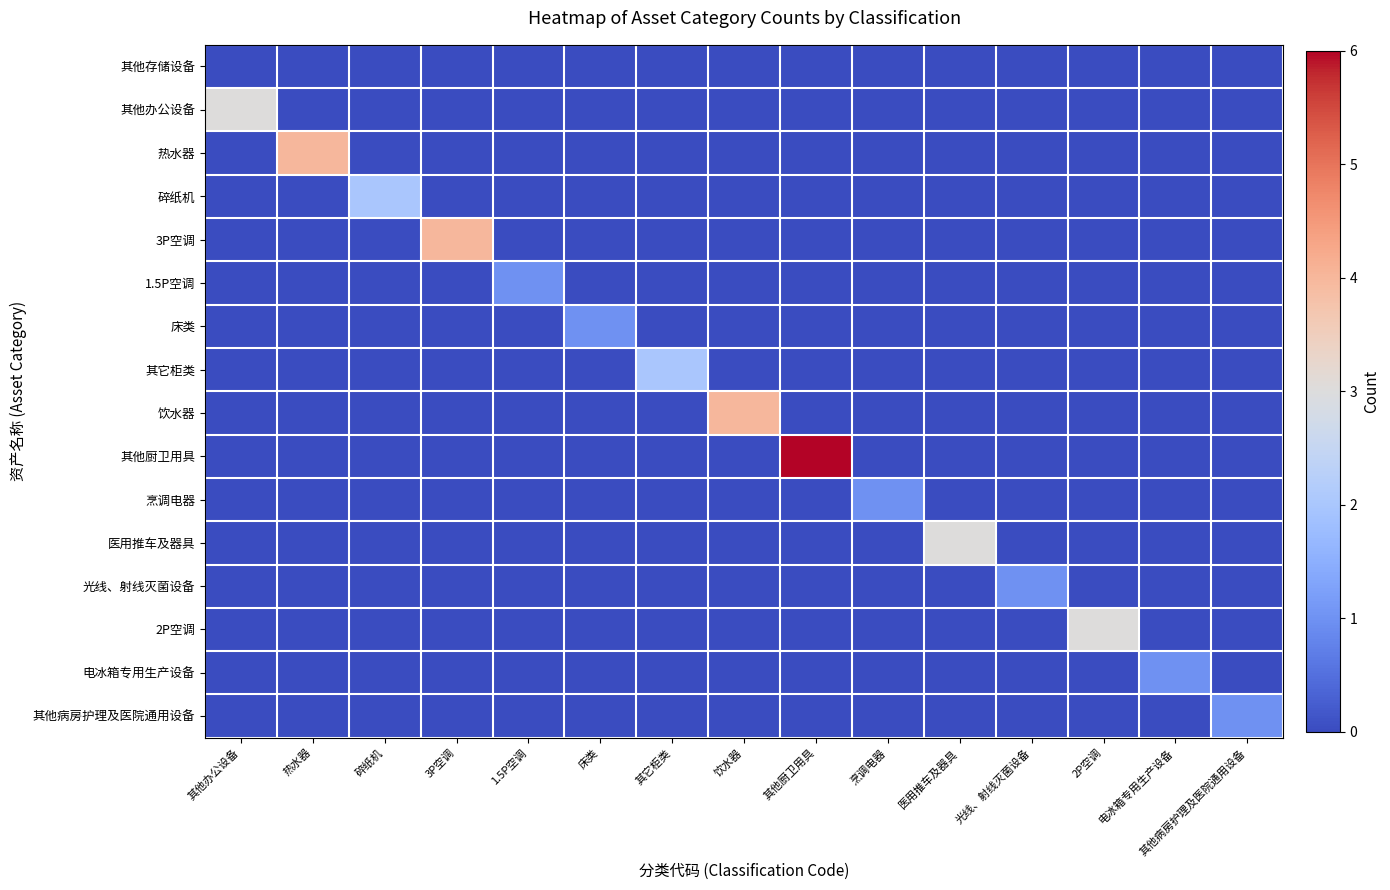

What is the spread (max minus min) of values at 3P空调?

4